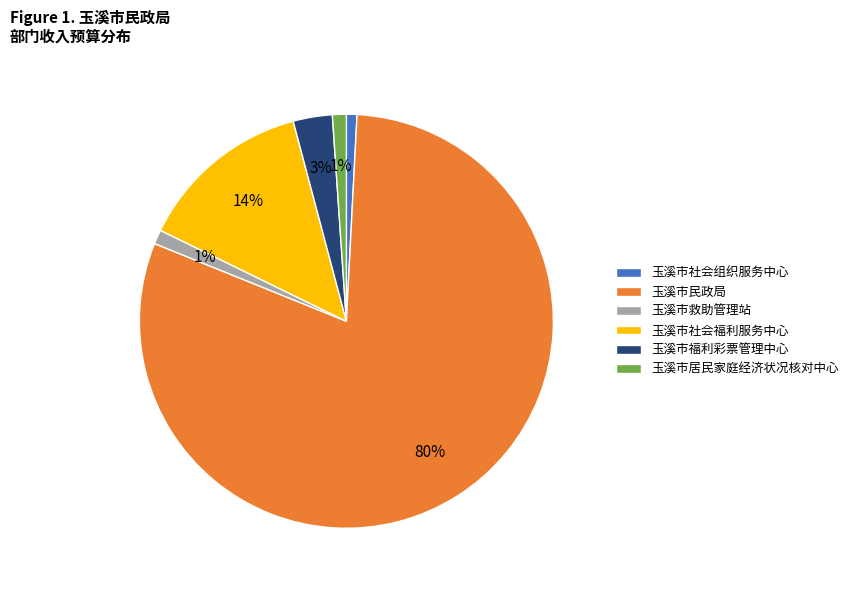

Is it true that 玉溪市民政局 is 74% of the pie?

False